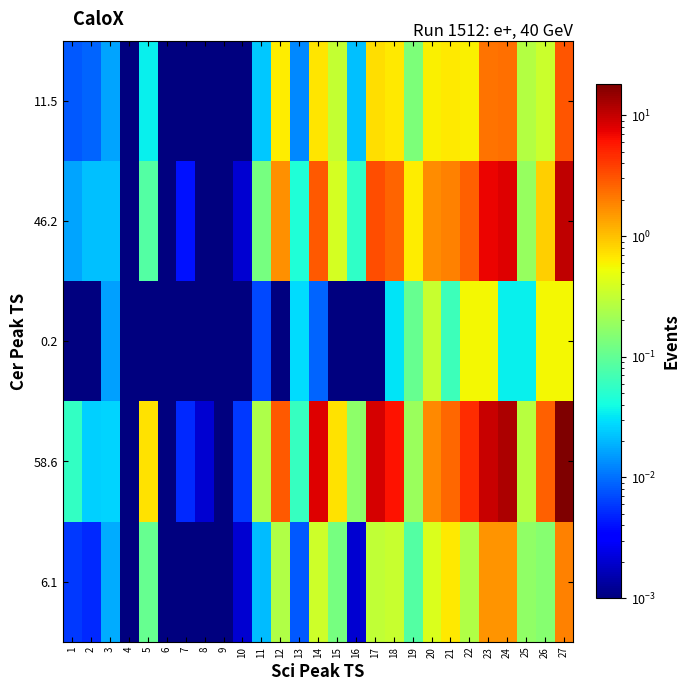

Which series has the largest total across all categories?

58.6